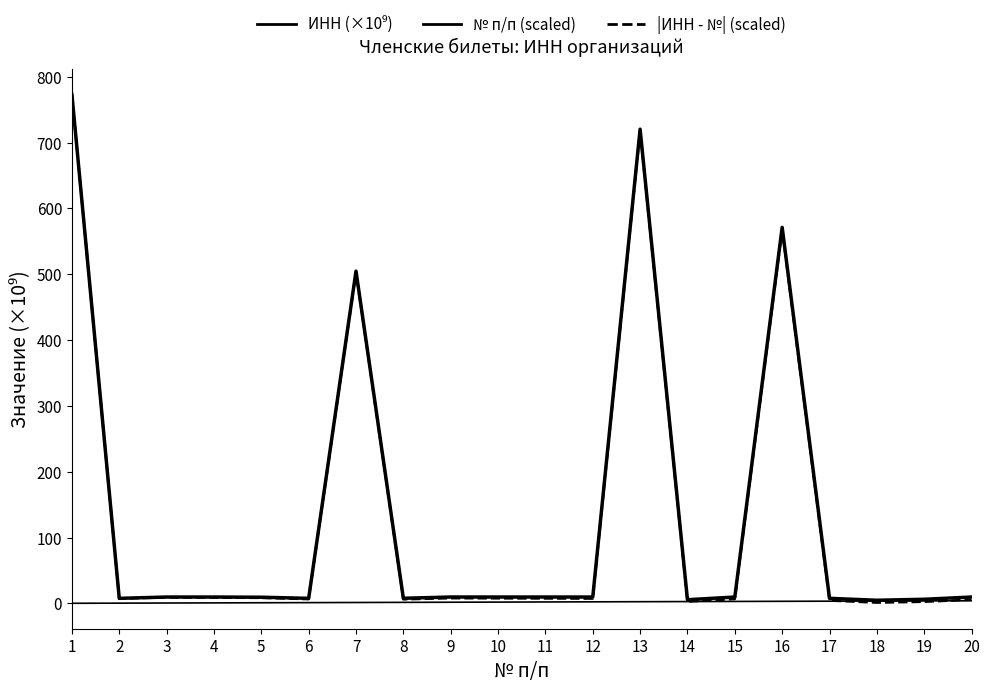

What is the value of the ИНН (×10⁹) point at the 7th from the left?

504.7